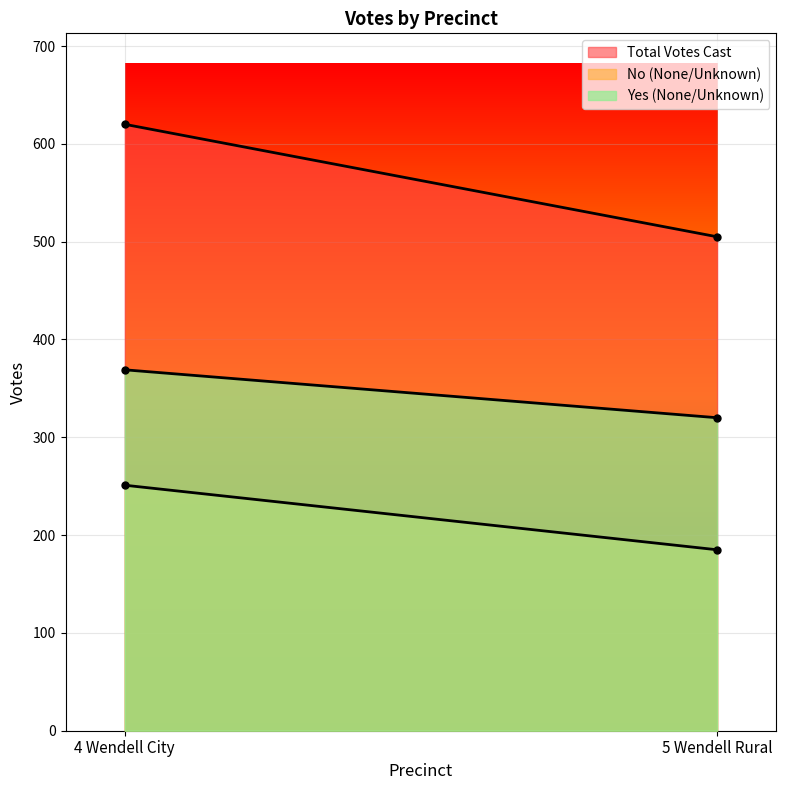

Is it true that No (None/Unknown) equals 251 at 4 Wendell City?

True